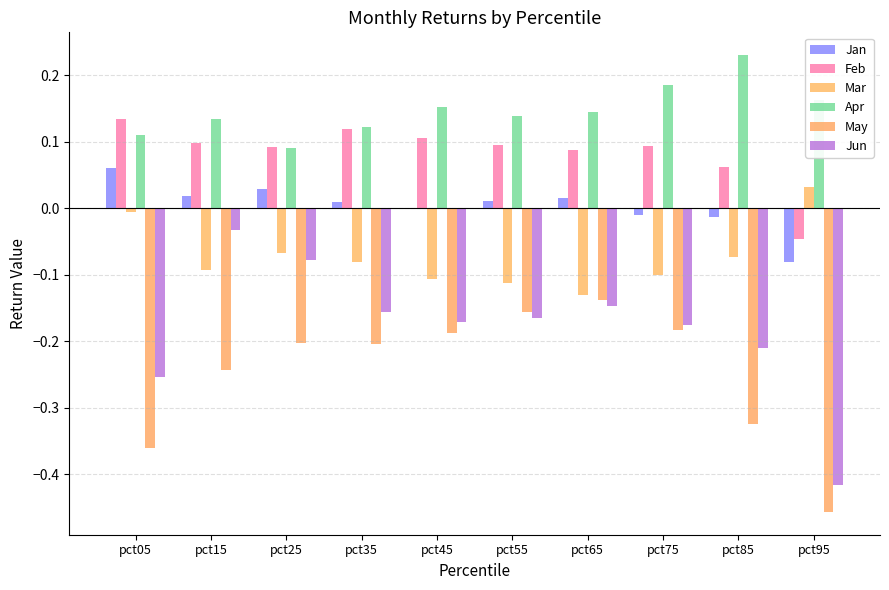

True or false: Apr has a value of 0.1 at pct45.

False